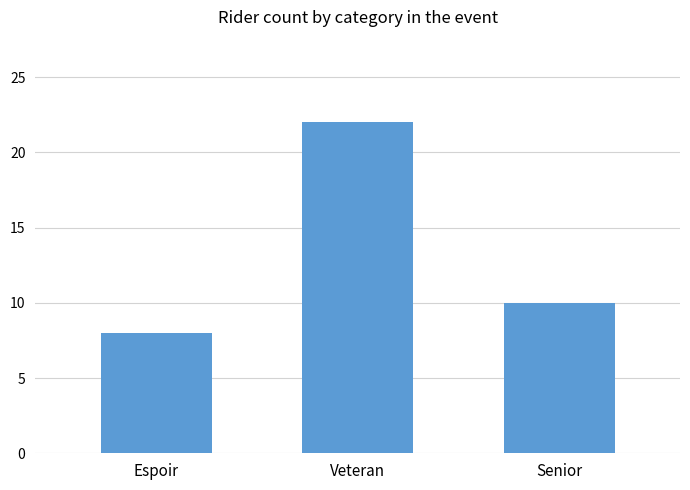

How many categories are shown in the chart?

3